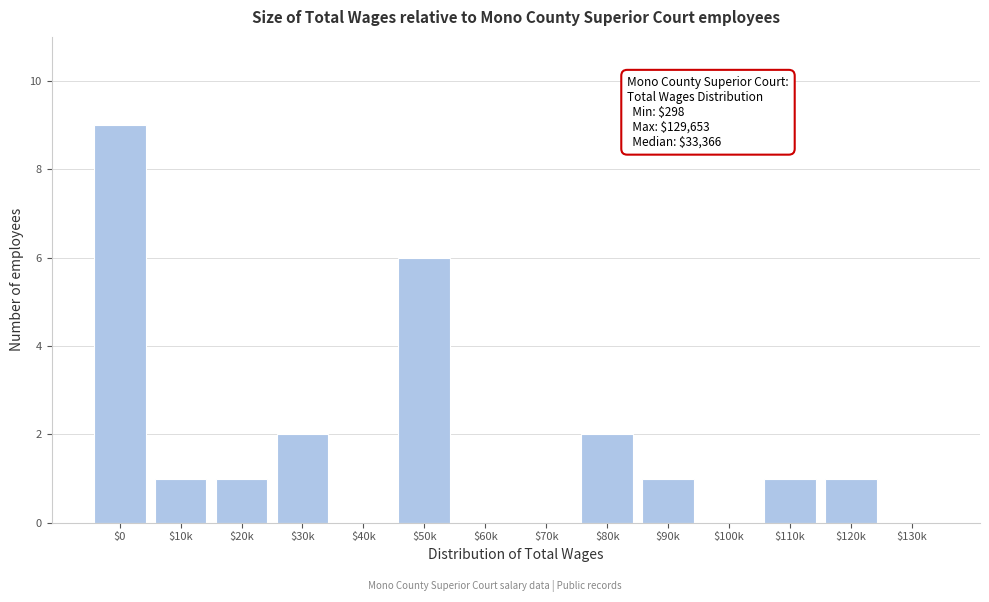

What is the sum of all values?

24